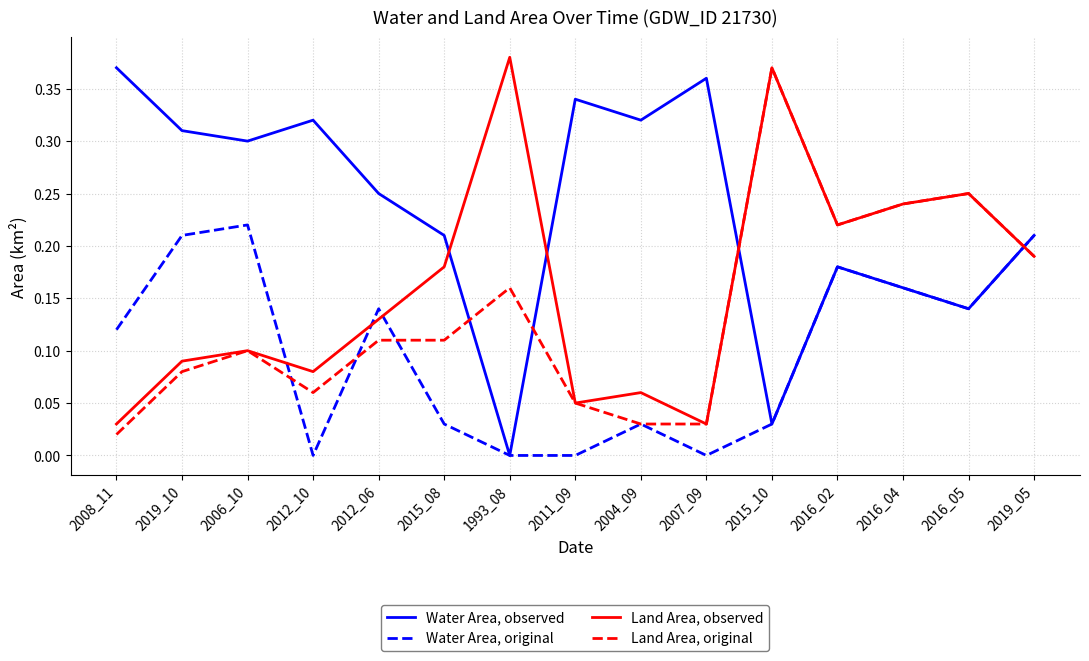

List the series in order of their overall mean, lowest first.

Water Area, original, Land Area, original, Land Area, observed, Water Area, observed